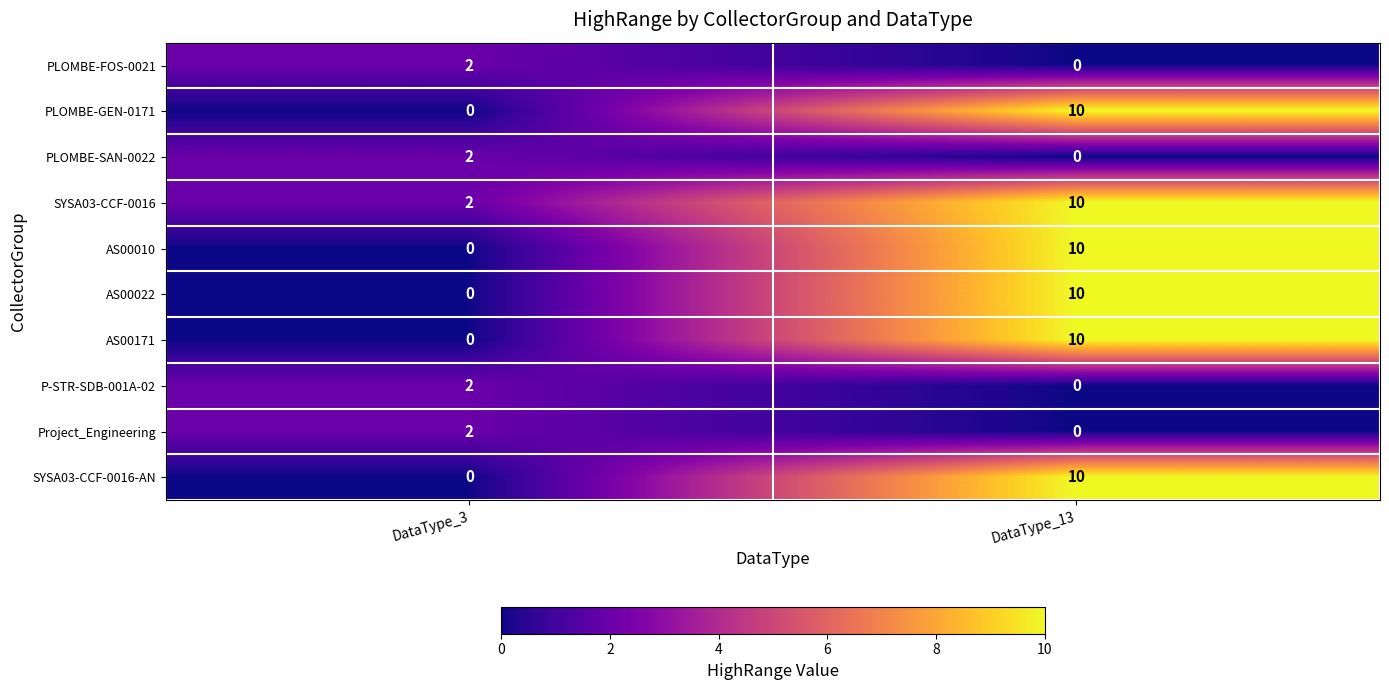

What is the greatest value displayed?

10